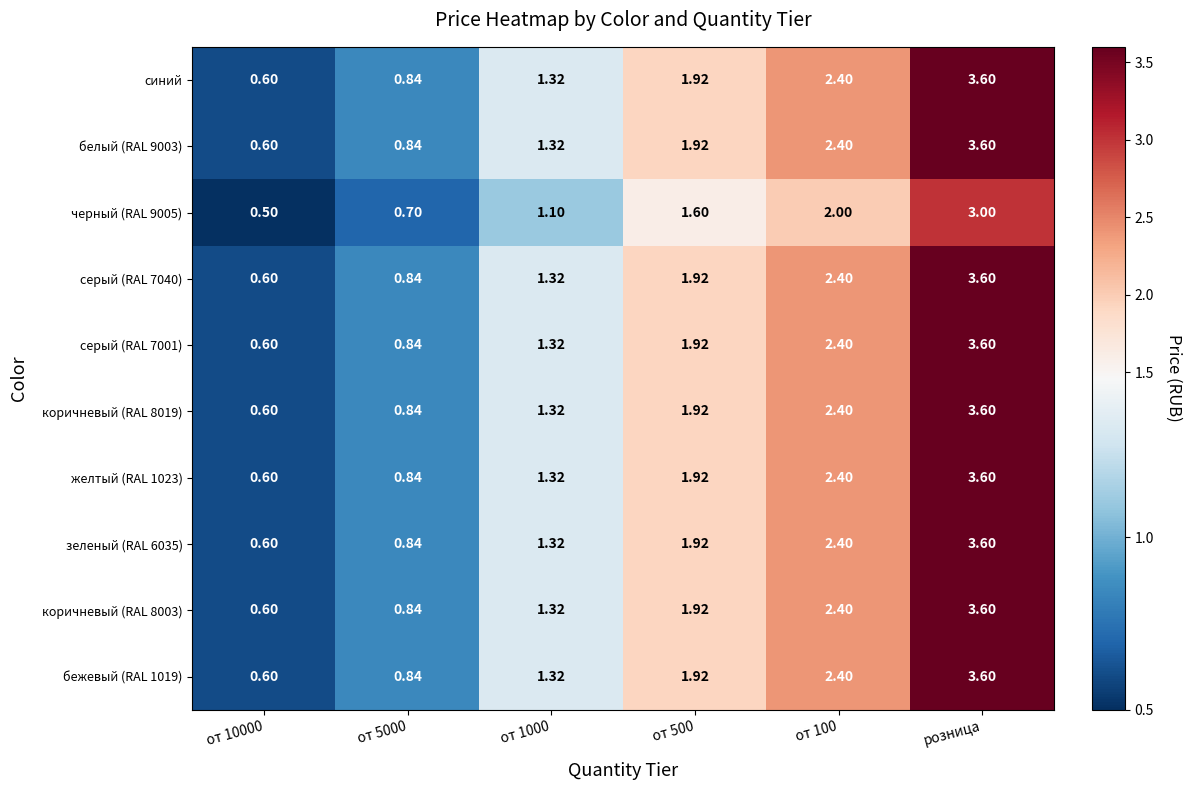

Which label corresponds to the smallest value in the chart?

от 10000